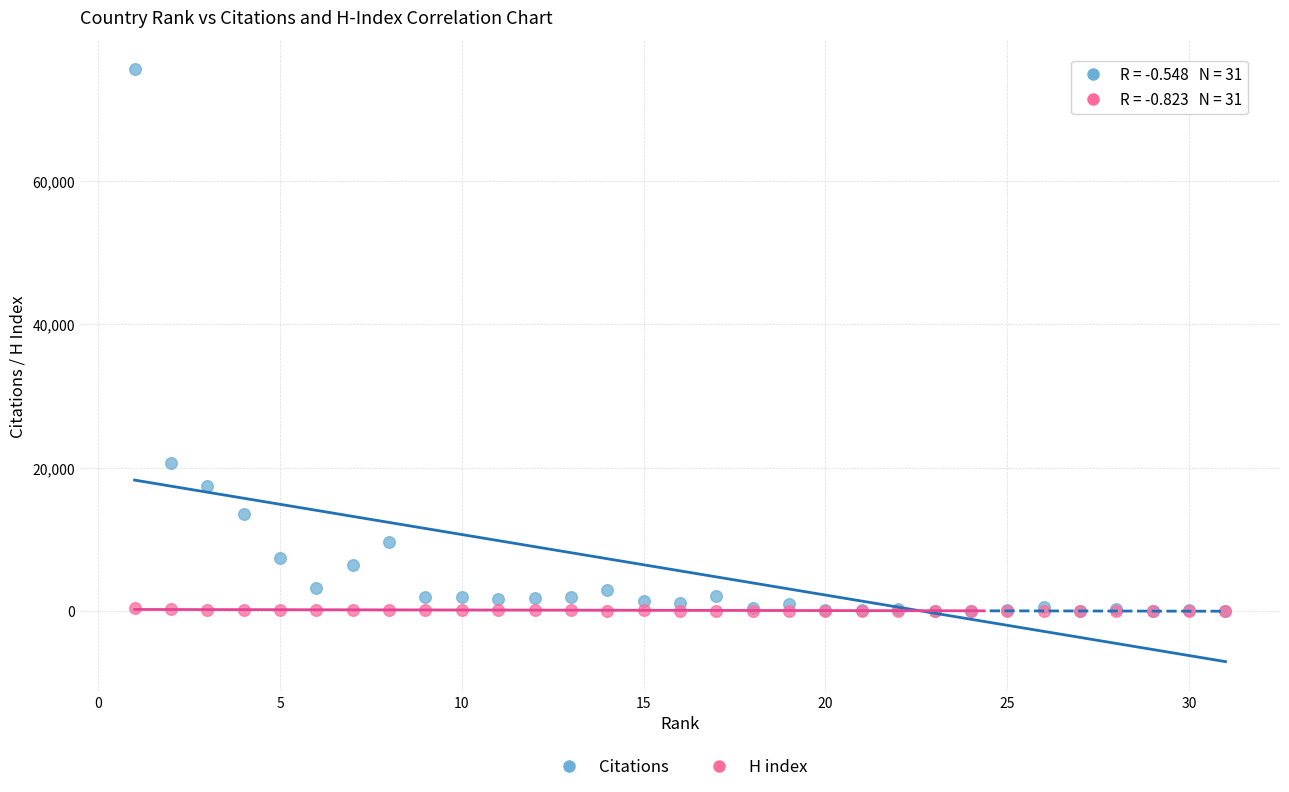

In the Citations series, what Y value is closest to 37768?

20597